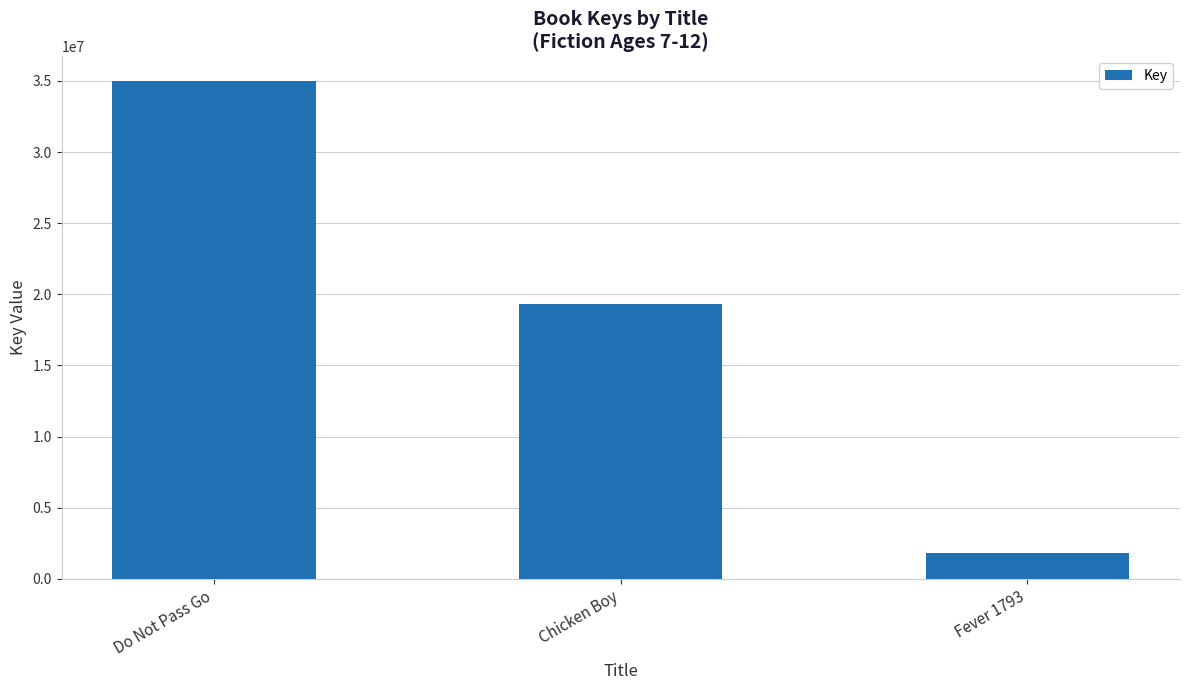

What is the difference between the maximum and second lowest values?

15628469